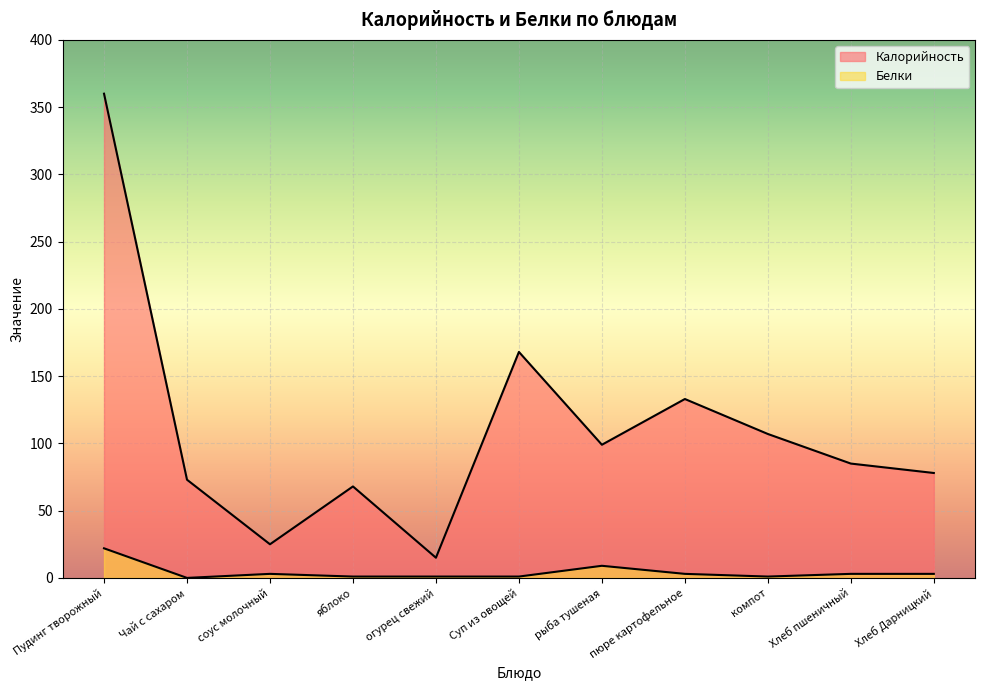

What is the sum of the Калорийность values at Хлеб пшеничный and Суп из овощей?

253